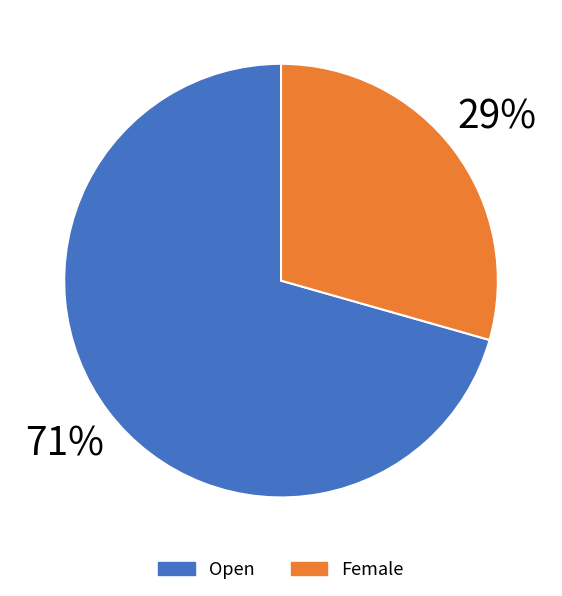

Which slice is the smallest?

Female